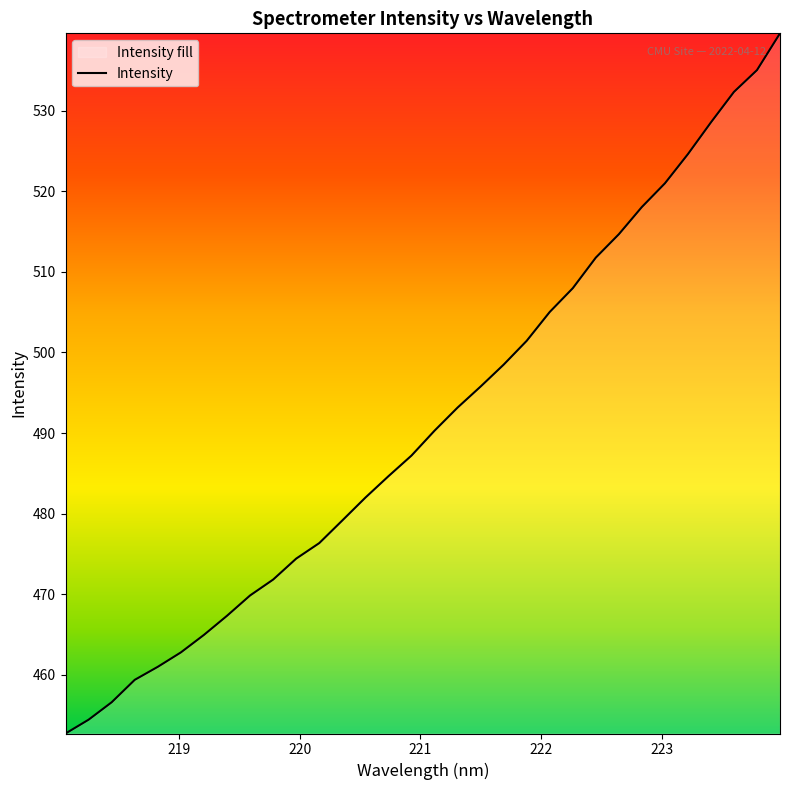

Rank the categories by value from lowest to highest.

218.0596, 218.2508, 218.442, 218.6332, 218.8244, 219.0156, 219.2067, 219.3979, 219.589, 219.7801, 219.9712, 220.1623, 220.3533, 220.5444, 220.7354, 220.9264, 221.1174, 221.3083, 221.4993, 221.6902, 221.8812, 222.0721, 222.263, 222.4538, 222.6447, 222.8355, 223.0264, 223.2172, 223.408, 223.5987, 223.7895, 223.9802